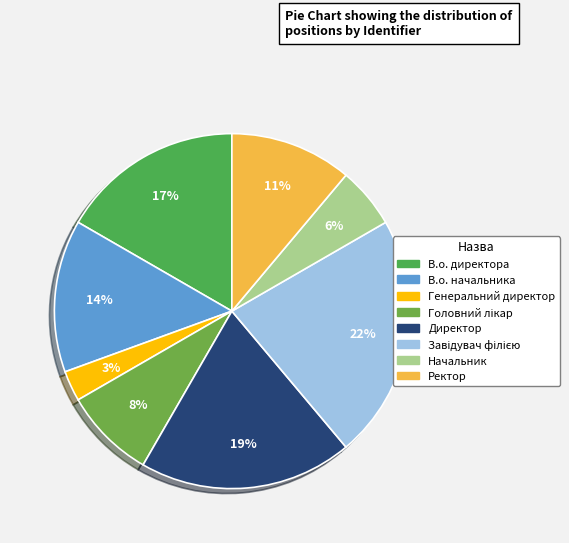

To the nearest percent, what portion does Генеральний директор represent?

3%